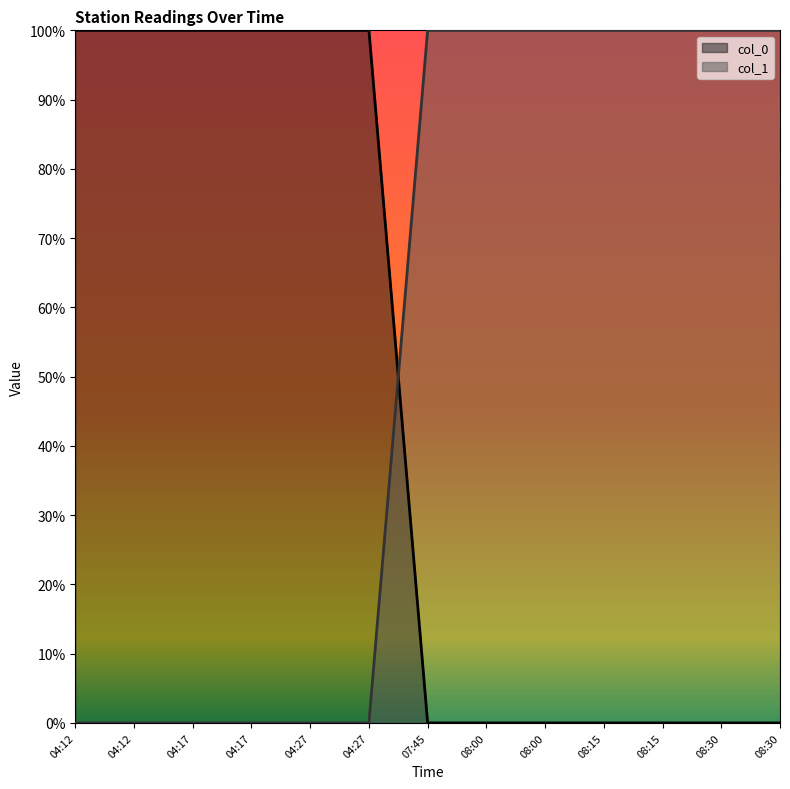

At how many categories does at least one series exceed 0?

13